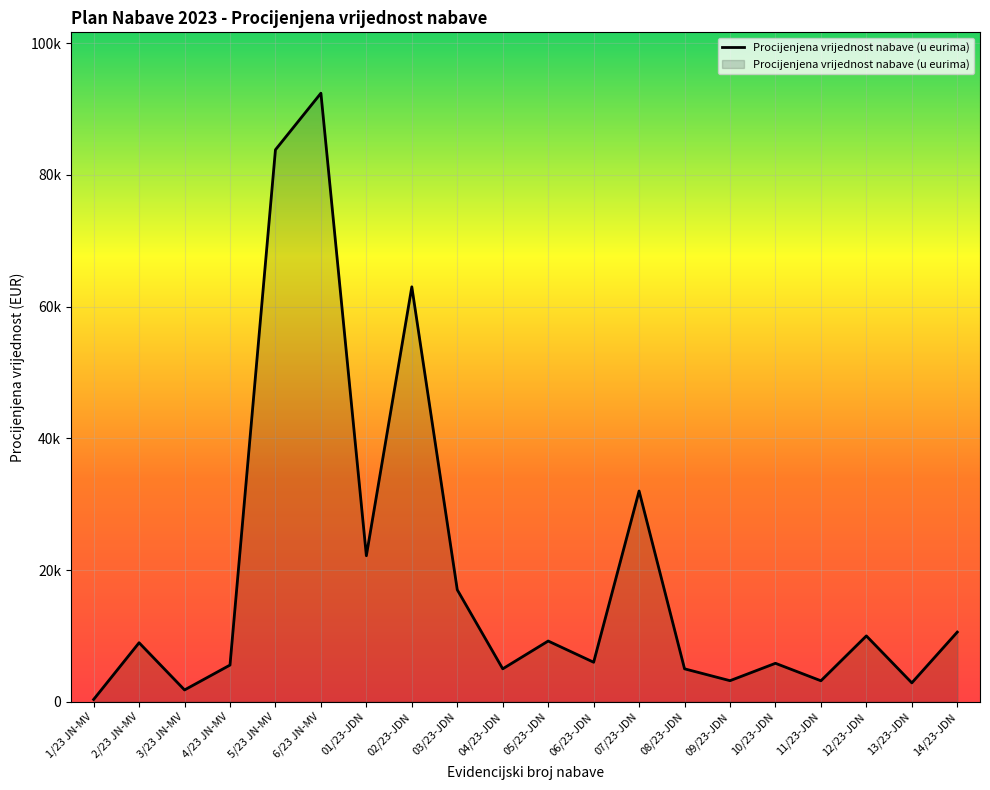

At which label does the data first exceed 8960?

5/23 JN-MV